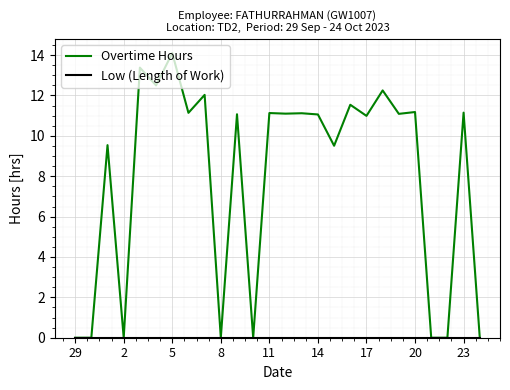

Which series has the widest spread of values?

Overtime Hours